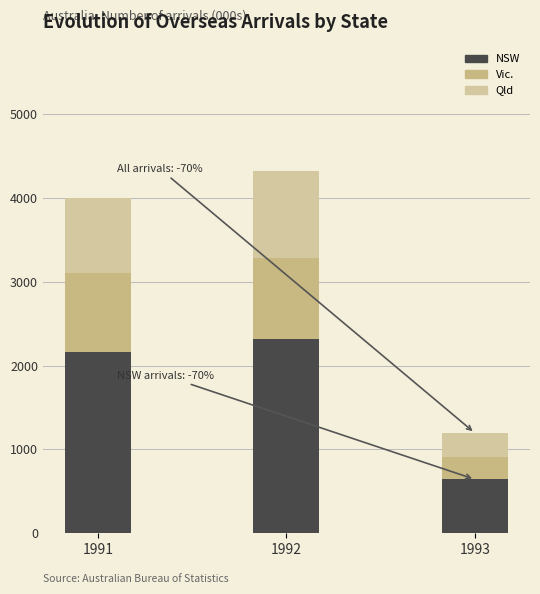

Which series has the widest spread of values?

NSW